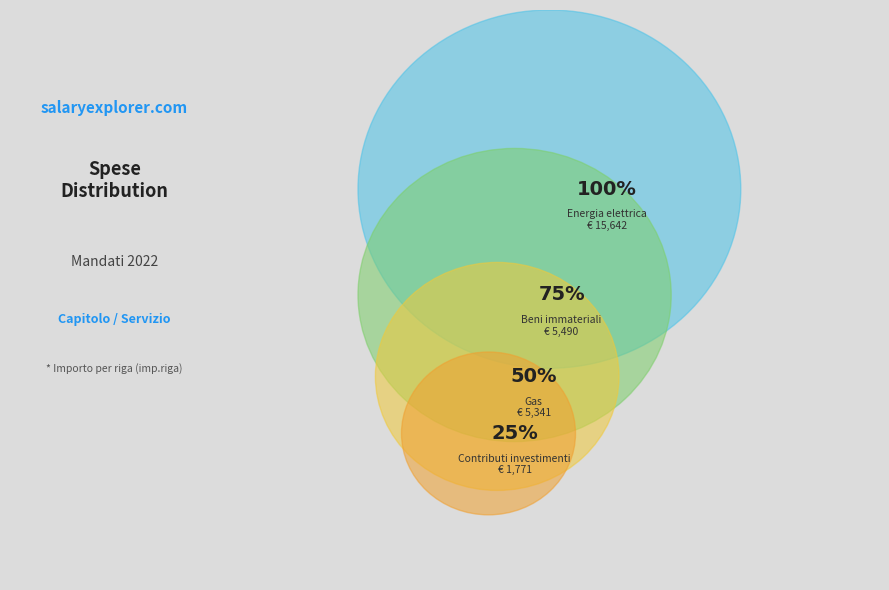

The 2733 slice represents 10% of the pie. True or false?

False